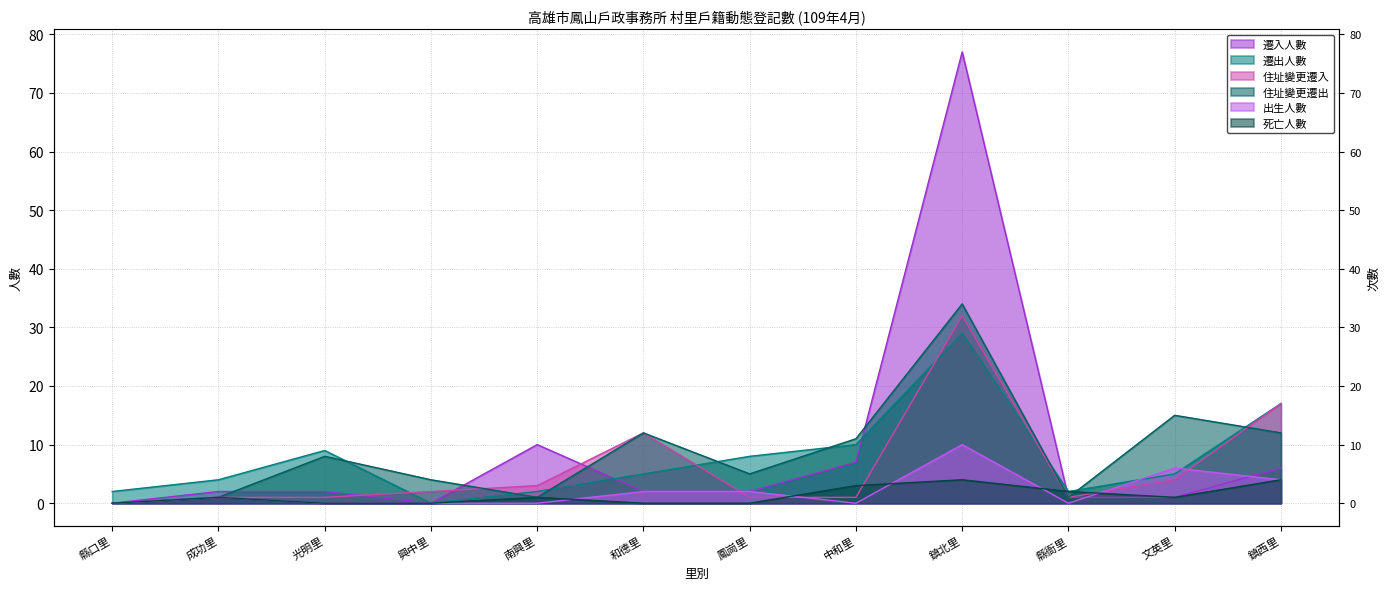

What is the difference between the maximum and second lowest values in the 住址變更遷出 series?

33